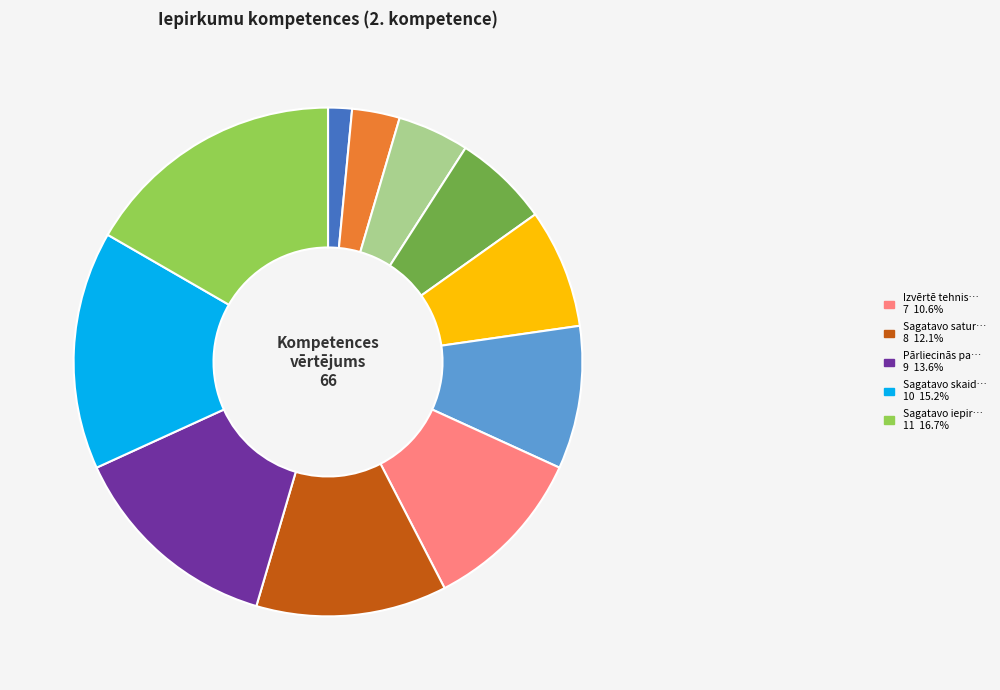

Is there a majority slice in this chart?

No